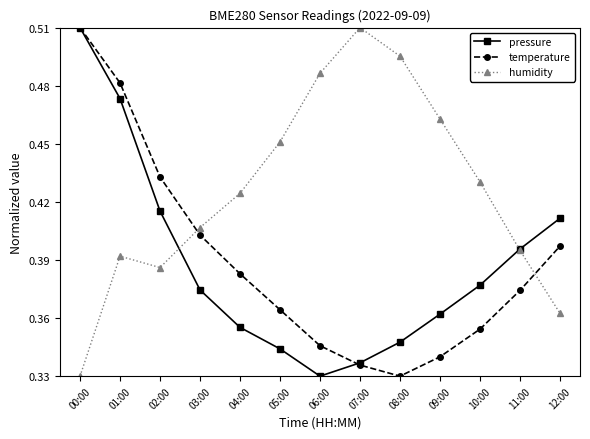

What is the difference between the maximum and minimum values in the humidity series?

0.2